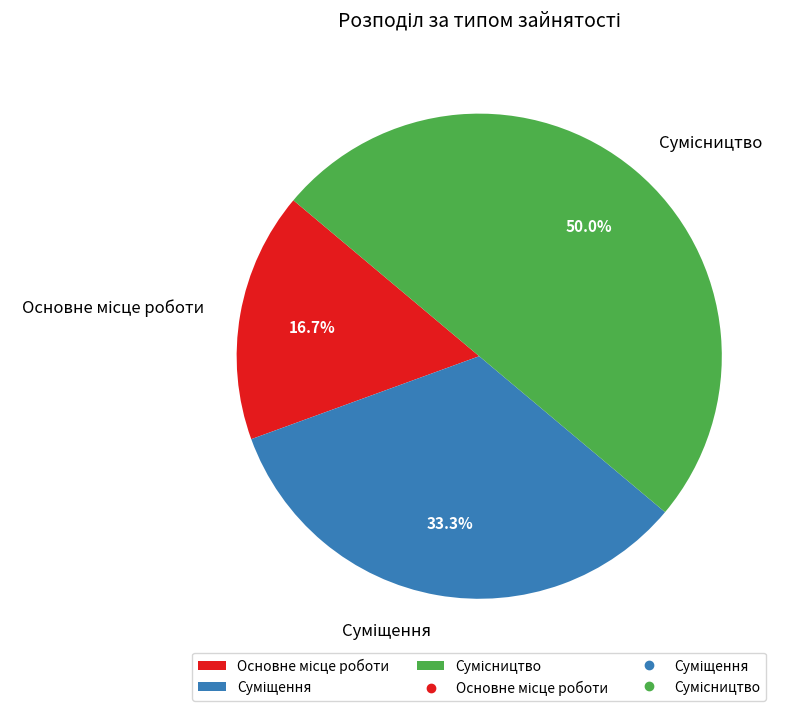

The Суміщення slice represents 48% of the pie. True or false?

False